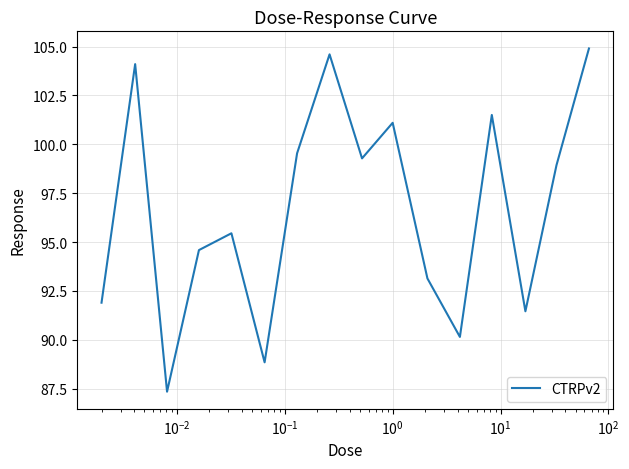

True or false: the data has more than 0 interior local peaks.

True